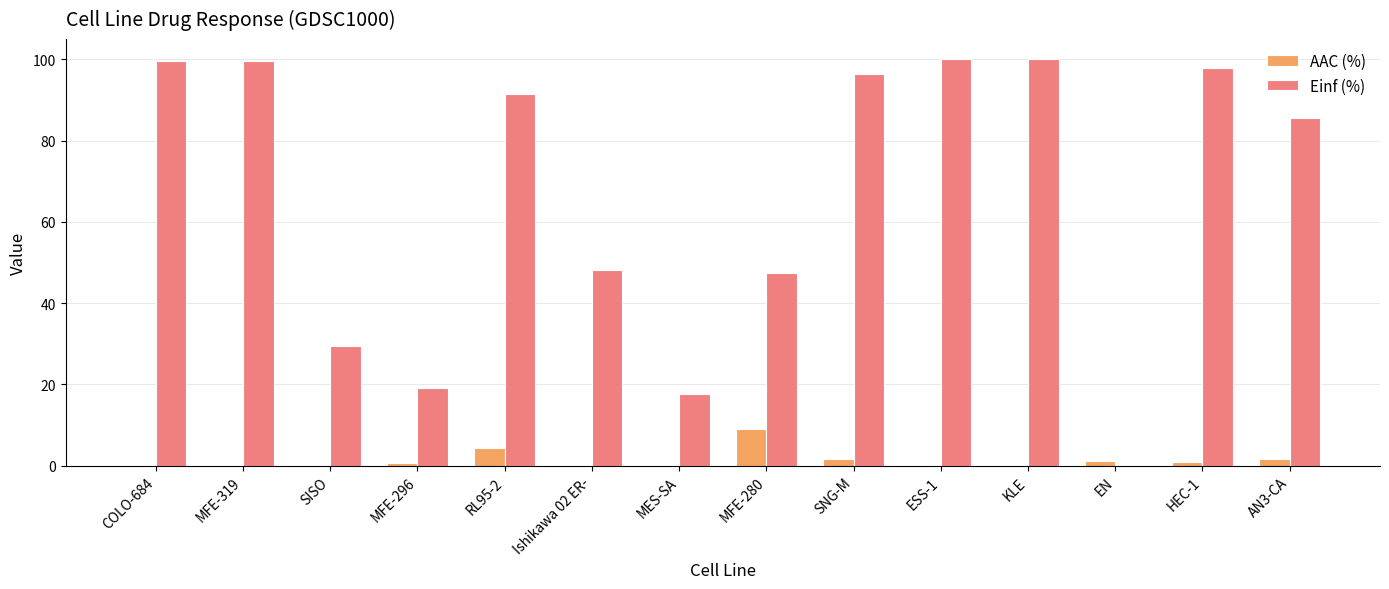

Does the chart contain stacked bars?

No